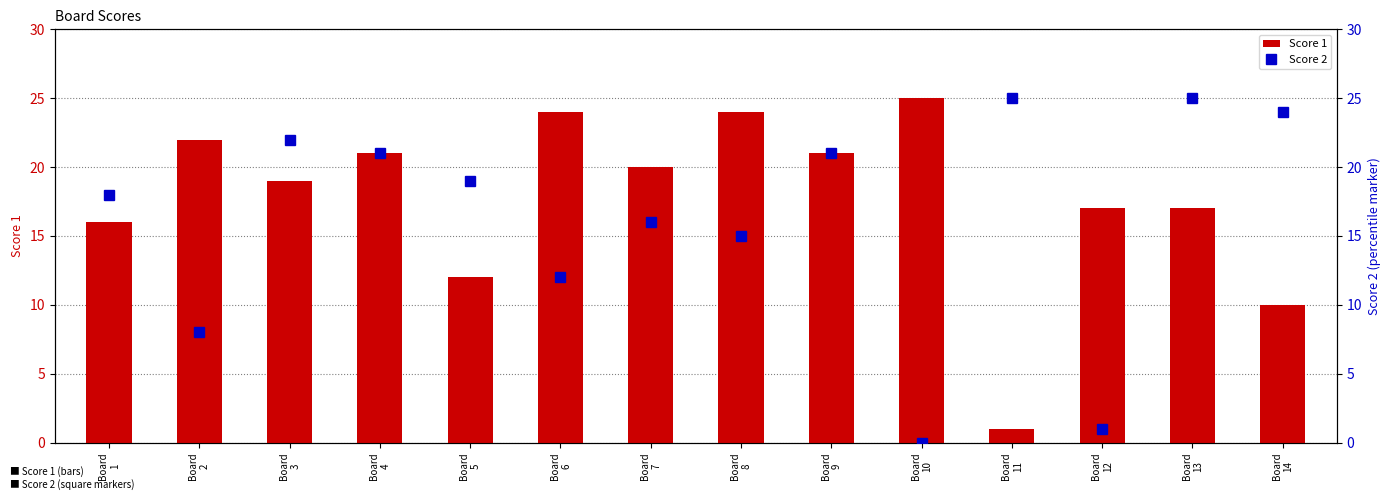

What is the value of the Score 1 bar at the 1st from the left?

16